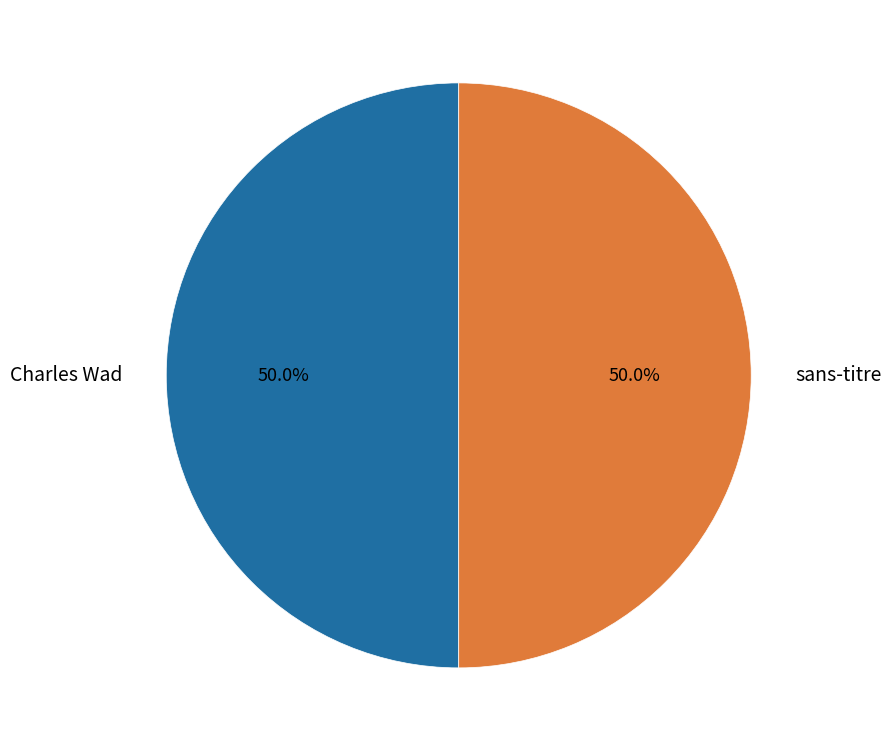

How many slices are in this pie chart?

2